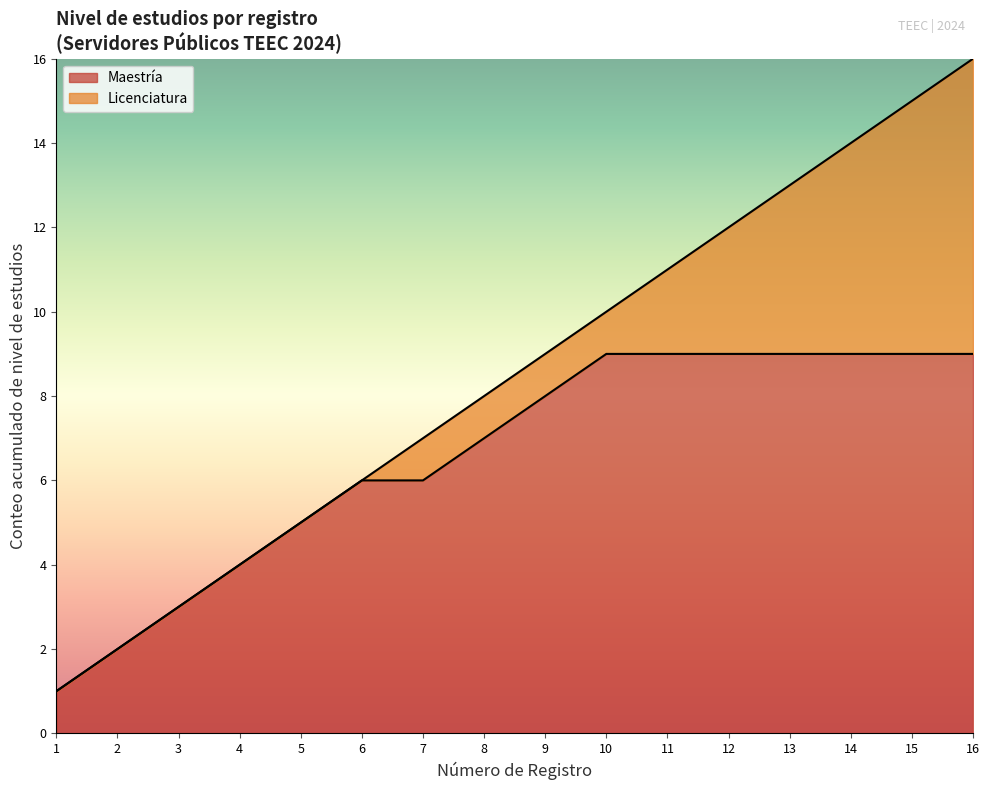

Reading right to left, what are all the values shown in this chart?

16=16	15=15	14=14	13=13	12=12	11=11	10=10	9=9	8=8	7=7	6=6	5=5	4=4	3=3	2=2	1=1